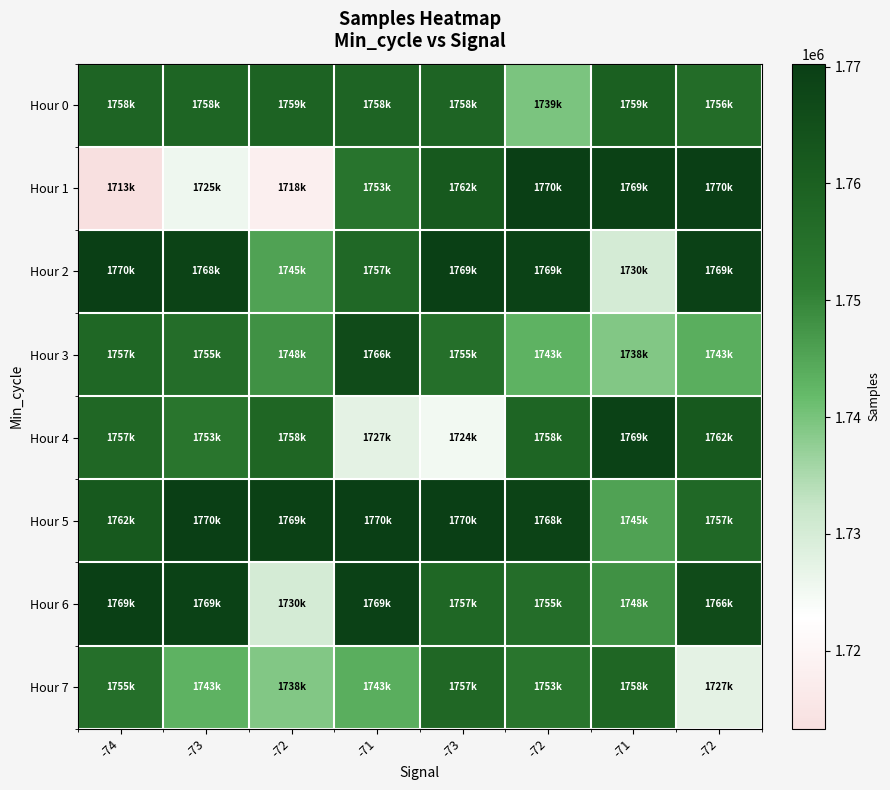

Reading right to left, transcribe all the data shown in this chart.

Hour 0: -72=1756079	-71=1759802	-72=1739689	-73=1758493	-71=1758663	-72=1759013	-73=1758428	-74=1758524
Hour 1: -72=1770169	-71=1769427	-72=1770023	-73=1762009	-71=1753742	-72=1718038	-73=1725593	-74=1713334
Hour 2: -72=1769236	-71=1730093	-72=1769107	-73=1769593	-71=1757479	-72=1745429	-73=1768768	-74=1770243
Hour 3: -72=1743594	-71=1738916	-72=1743054	-73=1755272	-71=1766246	-72=1748188	-73=1755896	-74=1757958
Hour 4: -72=1762009	-71=1769107	-72=1758424	-73=1724914	-71=1727463	-72=1758227	-73=1753408	-74=1757621
Hour 5: -72=1757479	-71=1745429	-72=1768768	-73=1770243	-71=1770169	-72=1769427	-73=1770023	-74=1762009
Hour 6: -72=1766246	-71=1748188	-72=1755896	-73=1757958	-71=1769236	-72=1730093	-73=1769107	-74=1769593
Hour 7: -72=1727463	-71=1758227	-72=1753408	-73=1757621	-71=1743594	-72=1738916	-73=1743054	-74=1755272